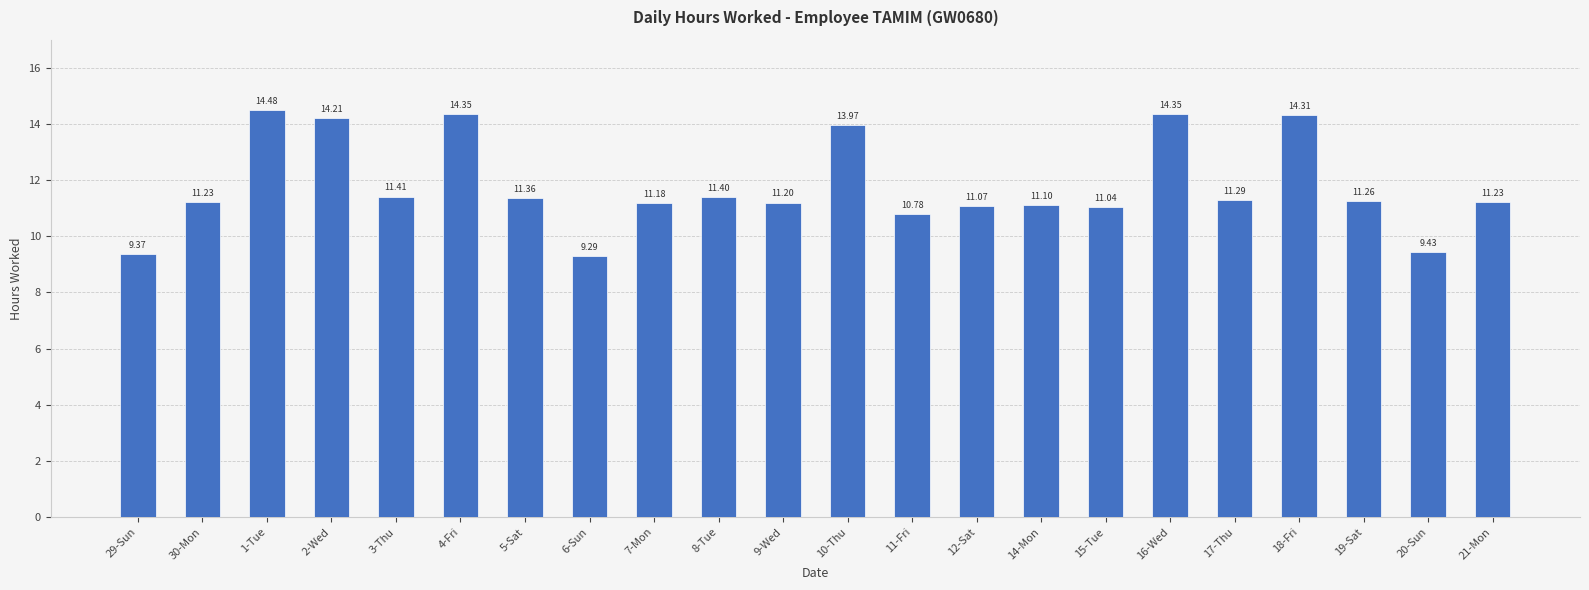

What position from the right is 7-Mon?

14